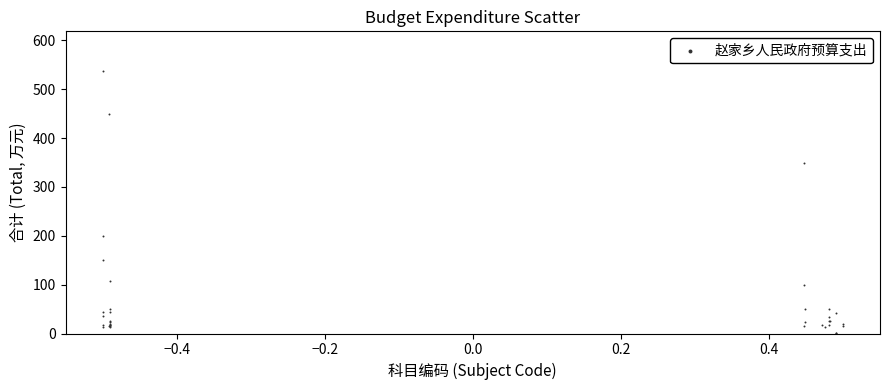

What Y value in the scatter plot is closest to 269?

200